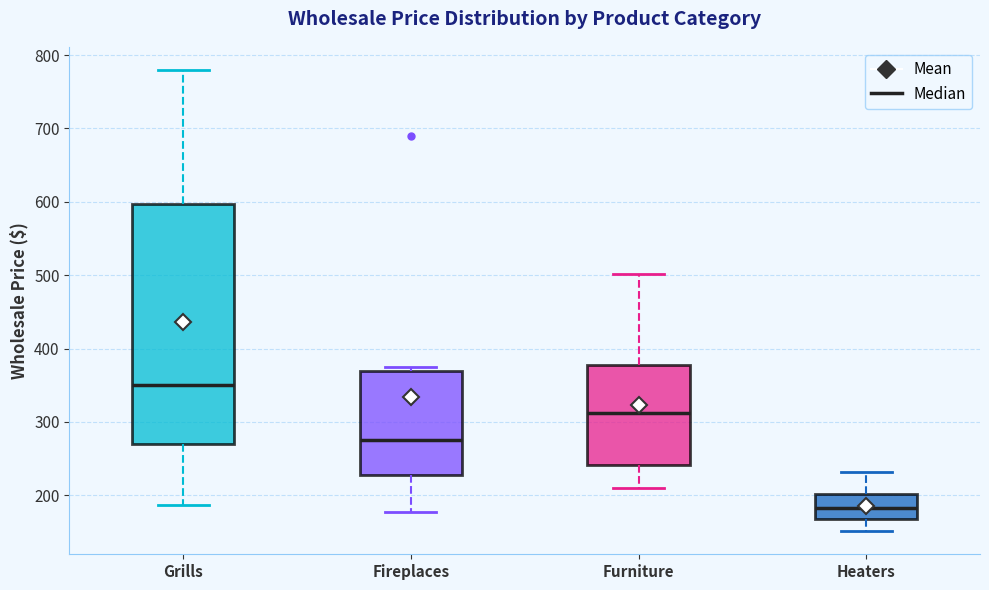

Reading left to right, transcribe this box plot: for each box, give where its median line is, the range the box spans, and where its two whiskers end, as read against the y-axis. The values are not printed on the chart, so give them approximately, as read against the axis.

Grills: median 350, box 270 to 600, whiskers 190 to 780
Fireplaces: median 270, box 230 to 370, whiskers 180 to 370 (just above the box's upper edge)
Furniture: median 310, box 240 to 380, whiskers 210 to 500
Heaters: median 180, box 170 to 200, whiskers 150 to 230